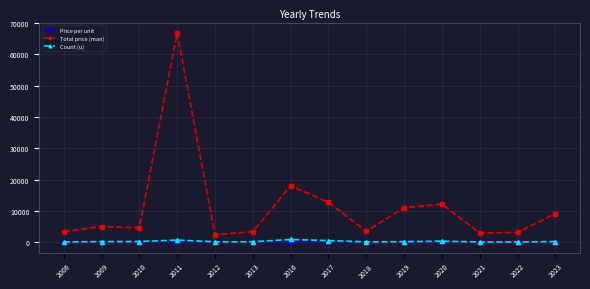

What is the maximum value shown in the chart?

66800.0